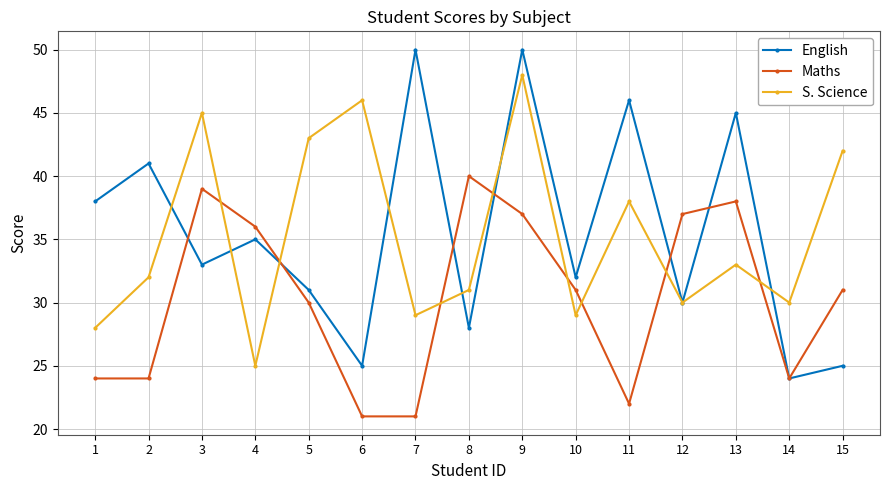

What is the sum of the S. Science values at 7 and 1?

57